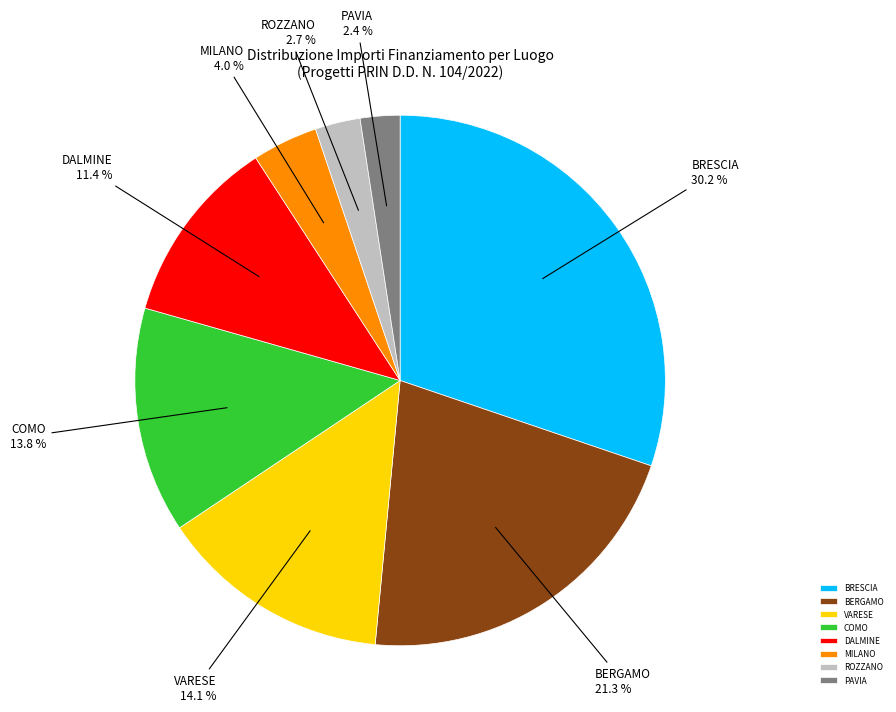

What is the ratio of the value at MILANO to the value at PAVIA?

1.7